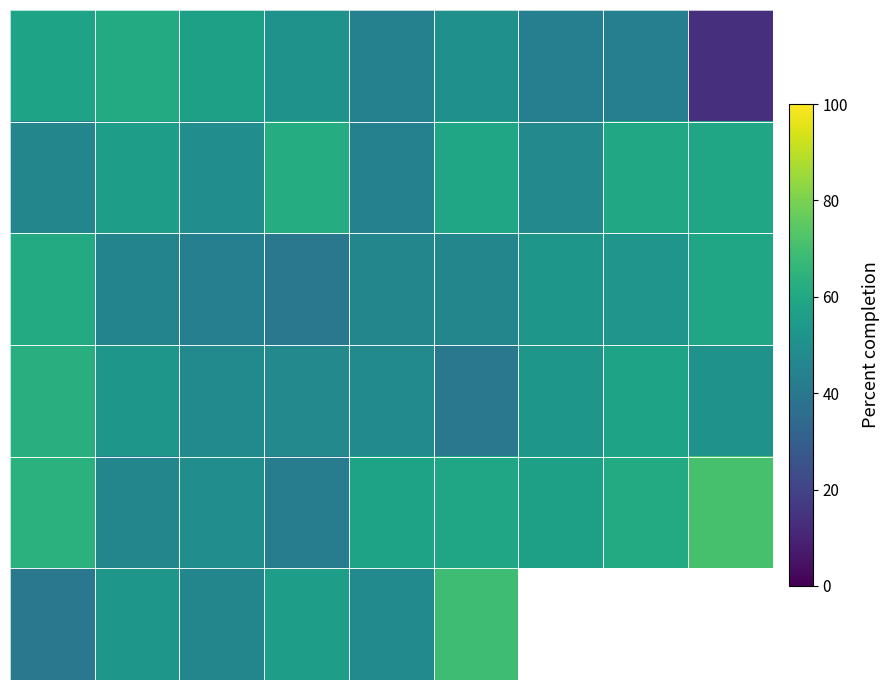

How many values in the row_0 series are below 50?

4